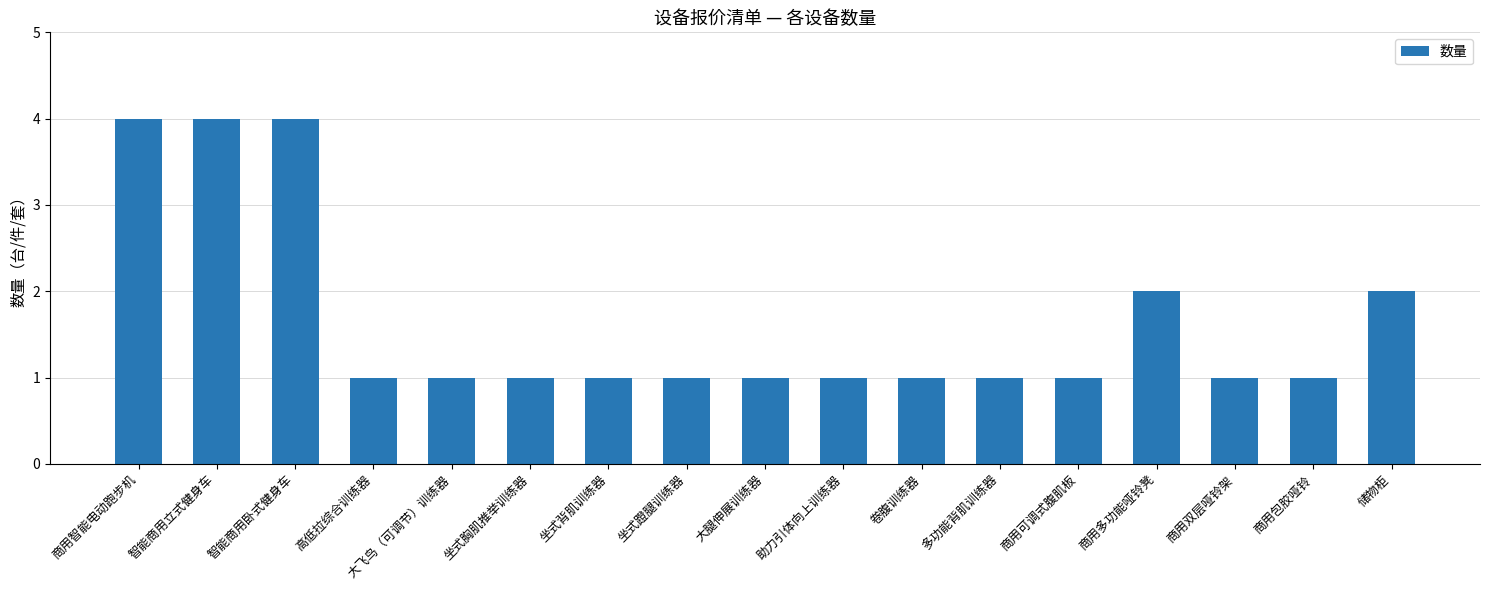

What is the maximum value shown in the chart?

4